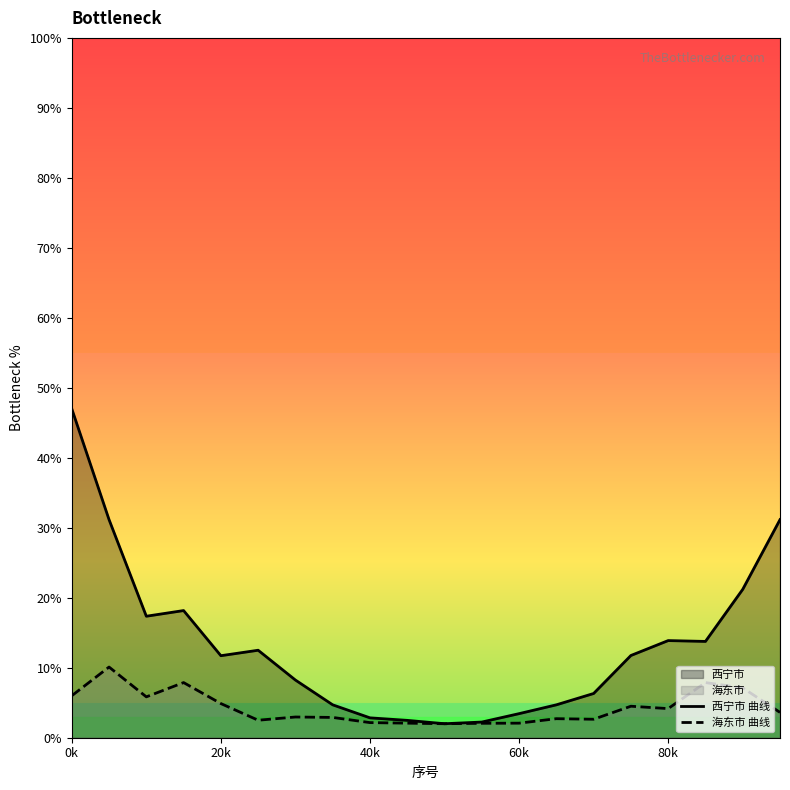

How many data points in 海东市 曲线 are above 3?

10